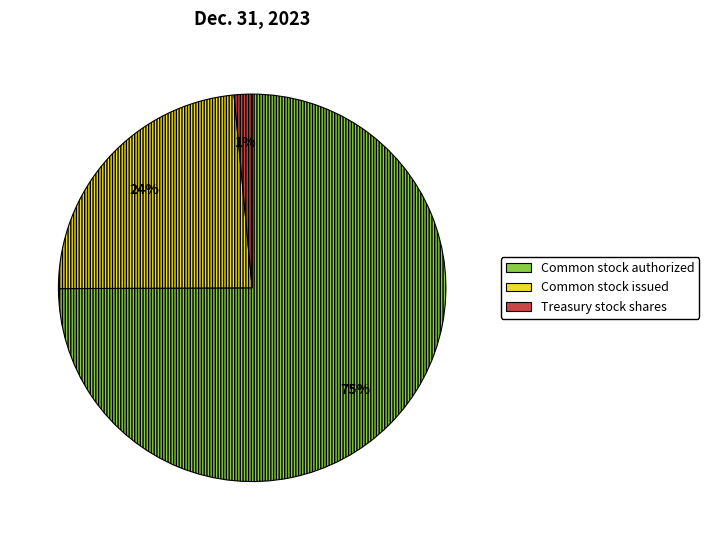

What is the majority slice?

Common stock authorized